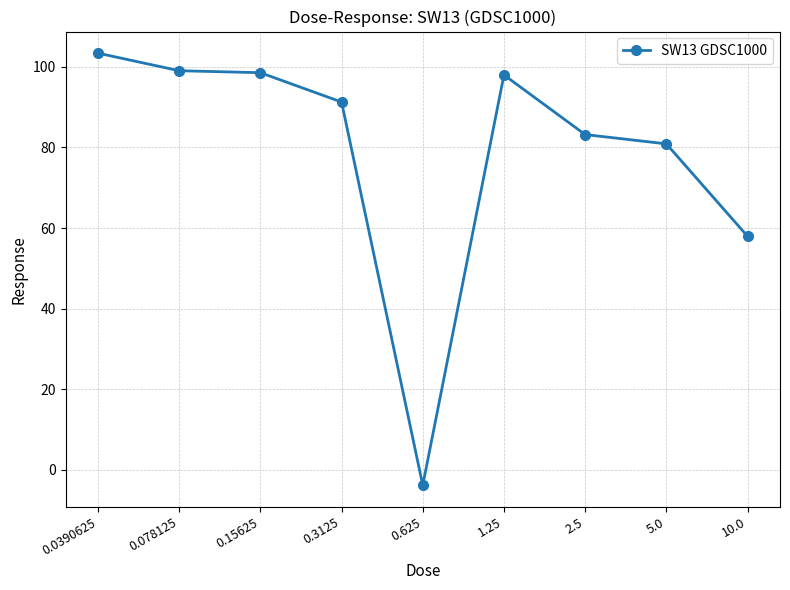

At which category does the chart reach its peak across all series?

0.0390625